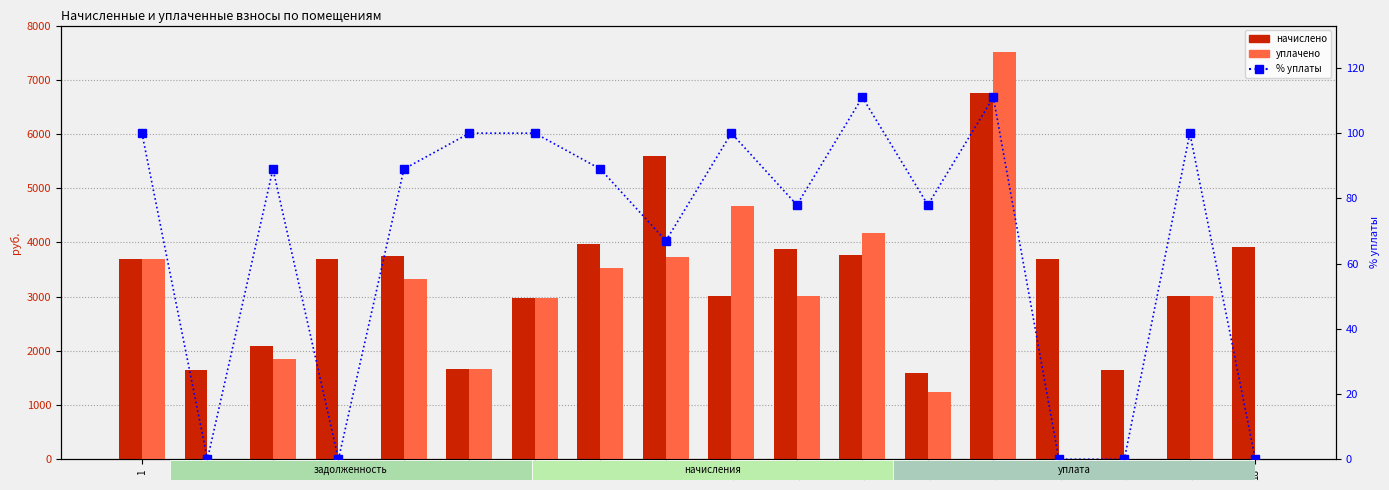

What is the total value across all series at 7?

6053.0